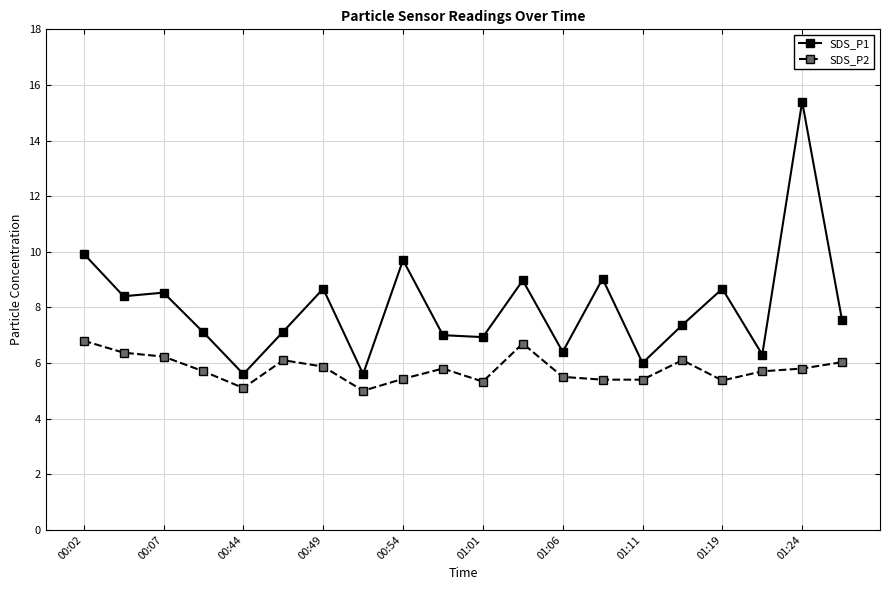

What is the maximum value for SDS_P1?

15.4